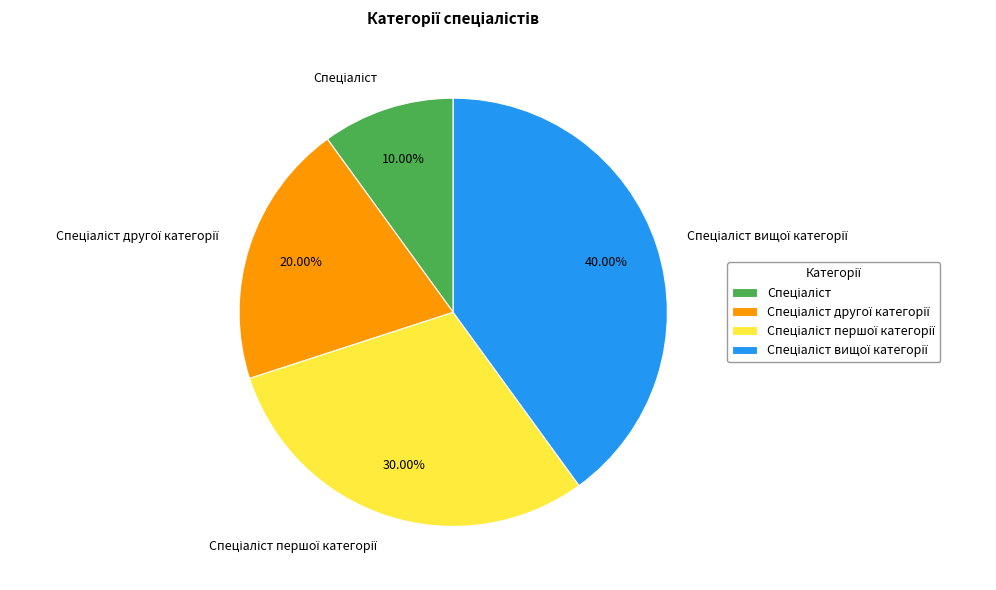

How many segments does this pie chart have?

4